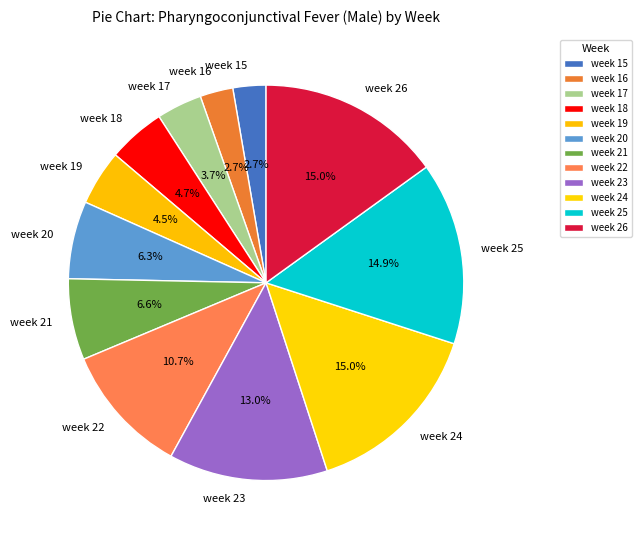

What percentage is the week 17 slice, to the nearest percent?

4%